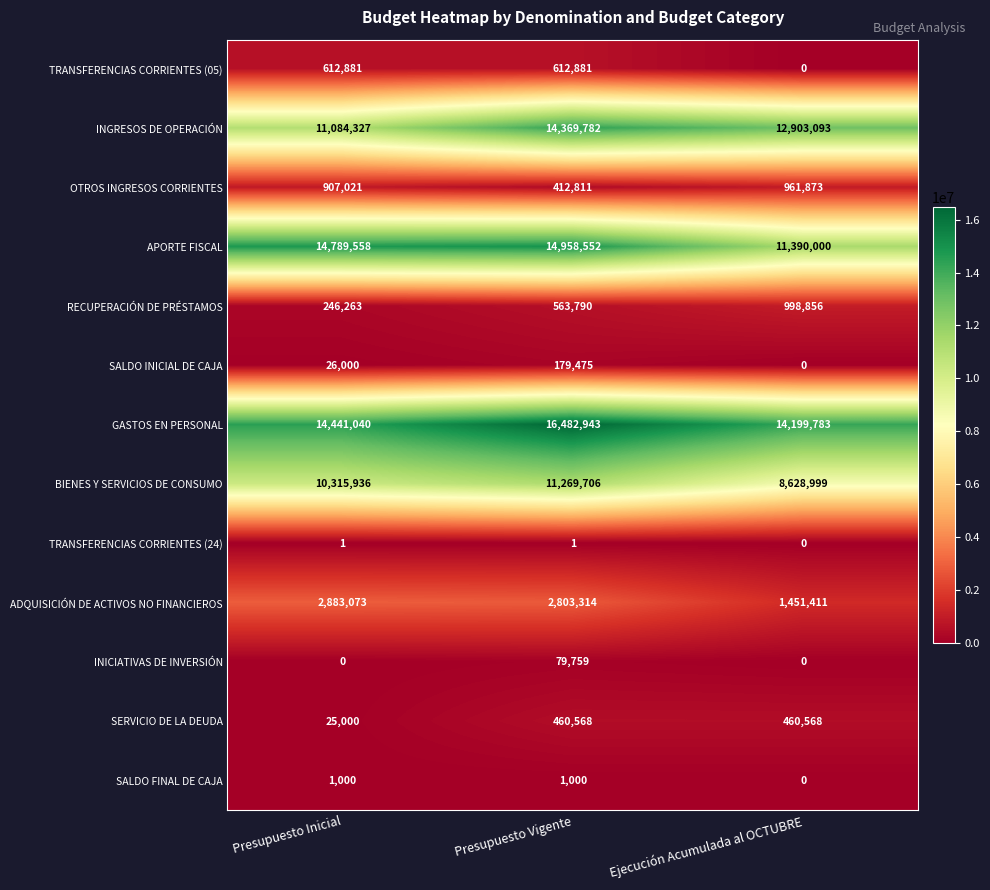

What is the maximum value for GASTOS EN PERSONAL?

16482943